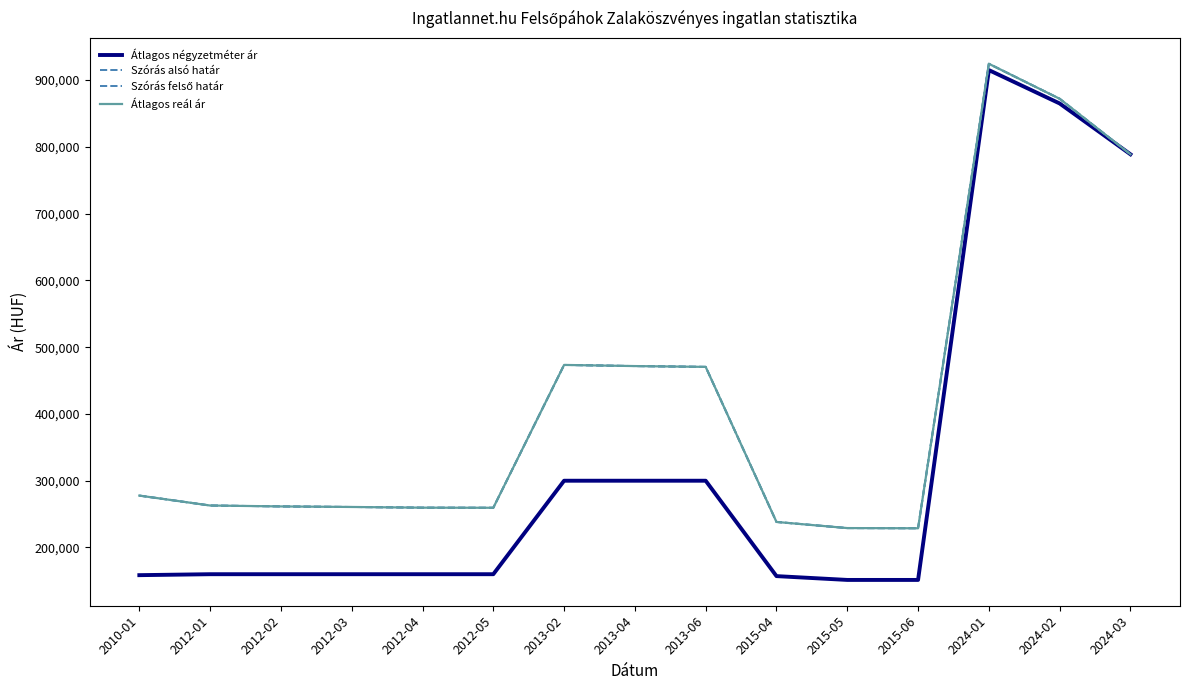

Is this an area chart (filled region under the line)?

No